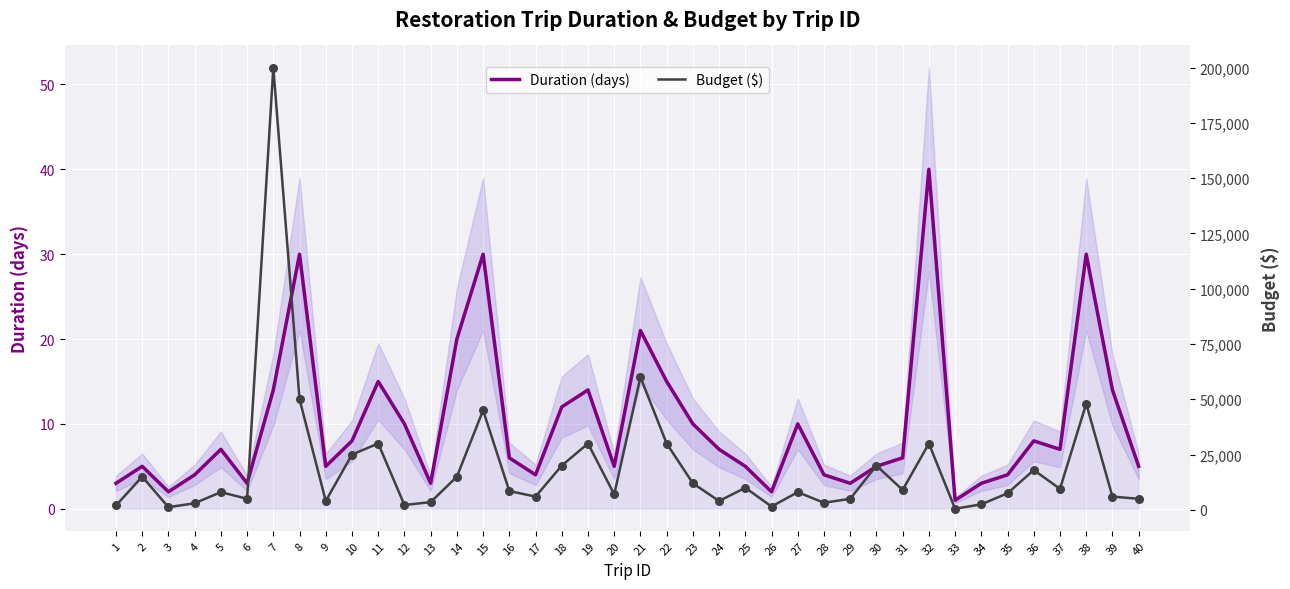

Is the value of Duration (days) at 1 greater than the value of Budget ($) at 26?

No